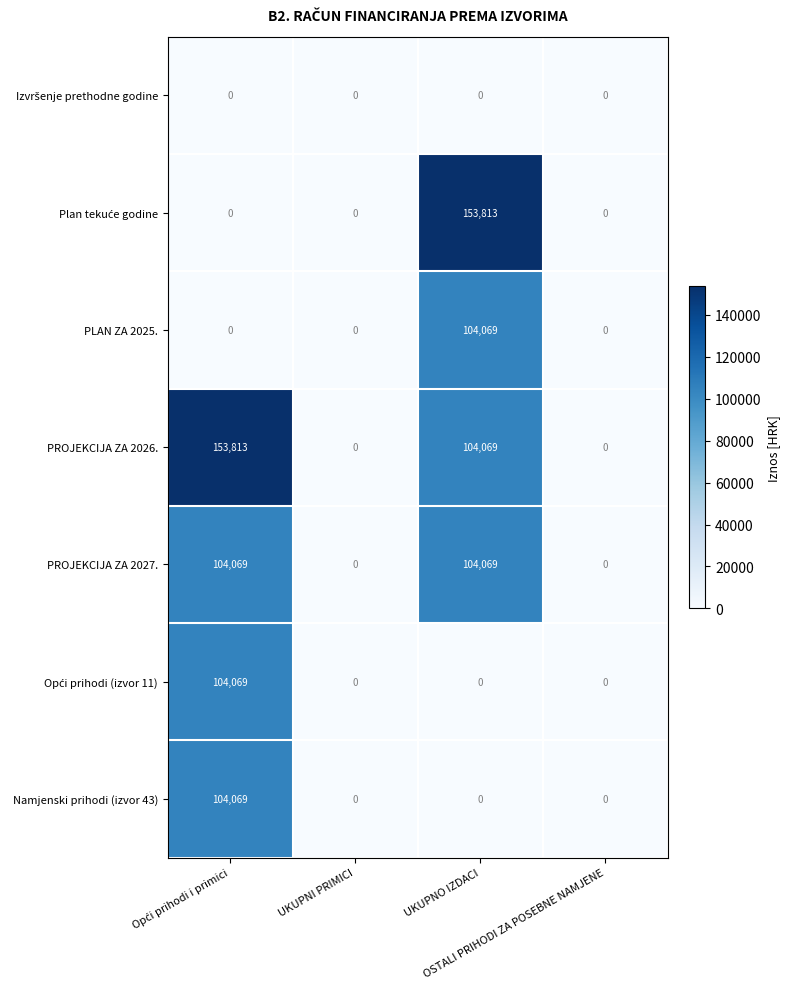

What is the highest value of the PLAN ZA 2025. series?

104069